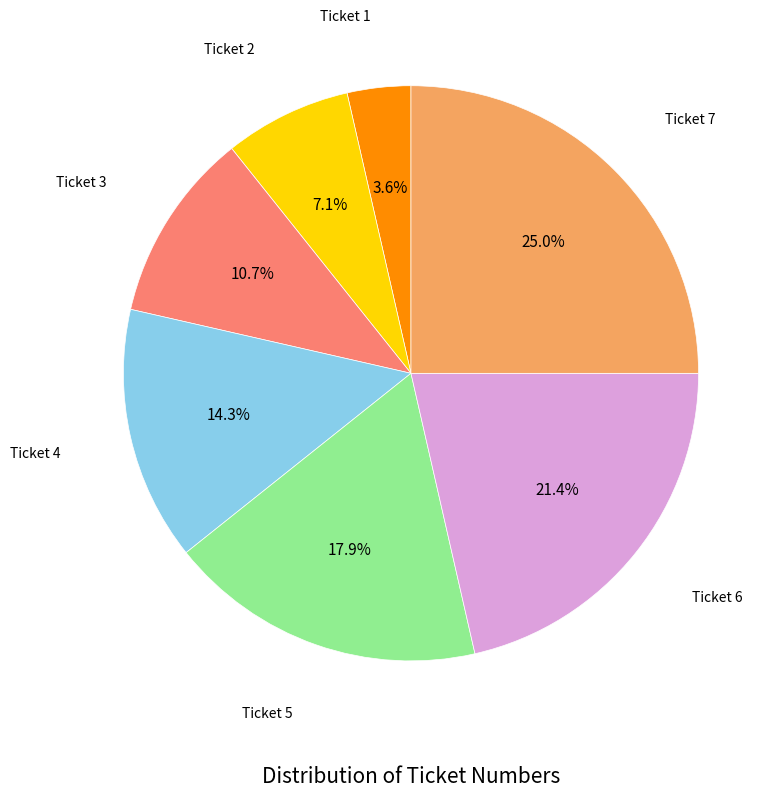

Is there any slice that represents more than half of the pie?

No